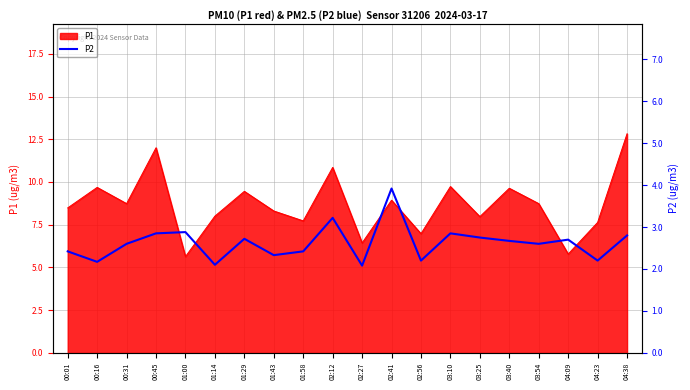

What is the smallest value displayed?

2.1